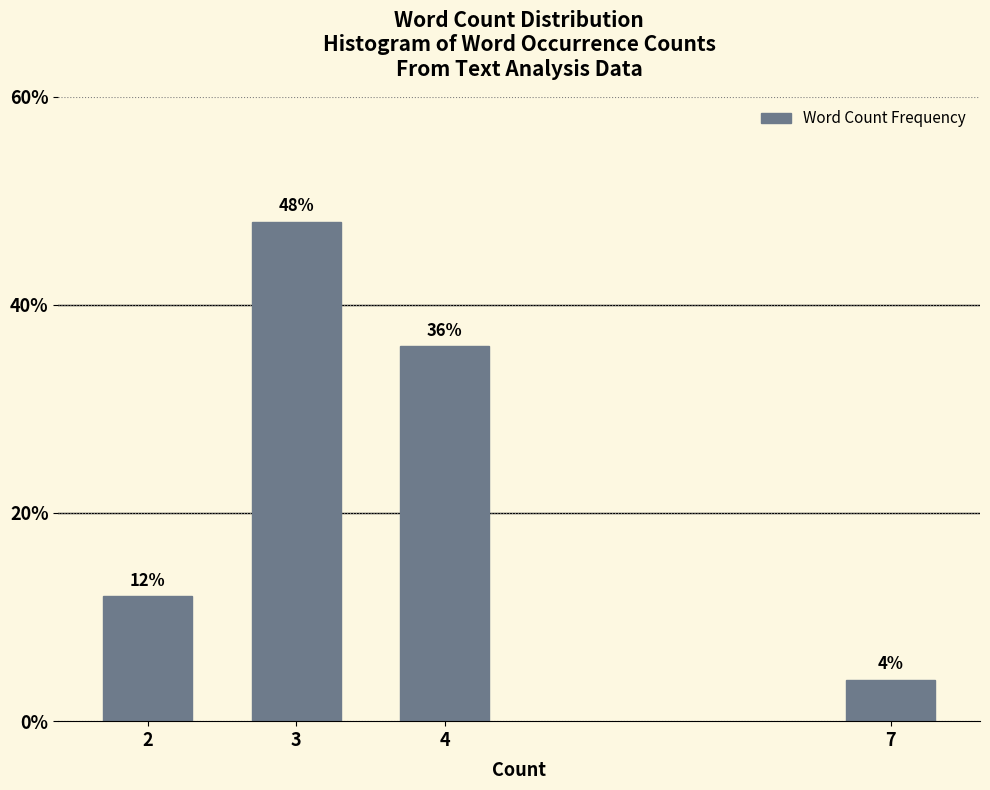

Are the bars horizontal?

No